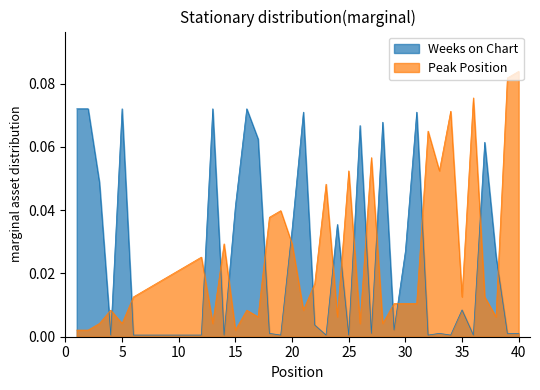

True or false: Weeks on Chart has a value of 0.0 at 22.

False